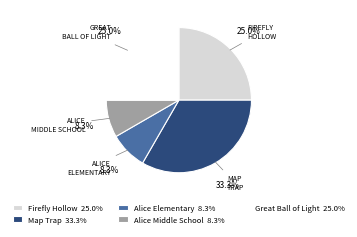

Is it true that Great Ball of Light is 25% of the pie?

True